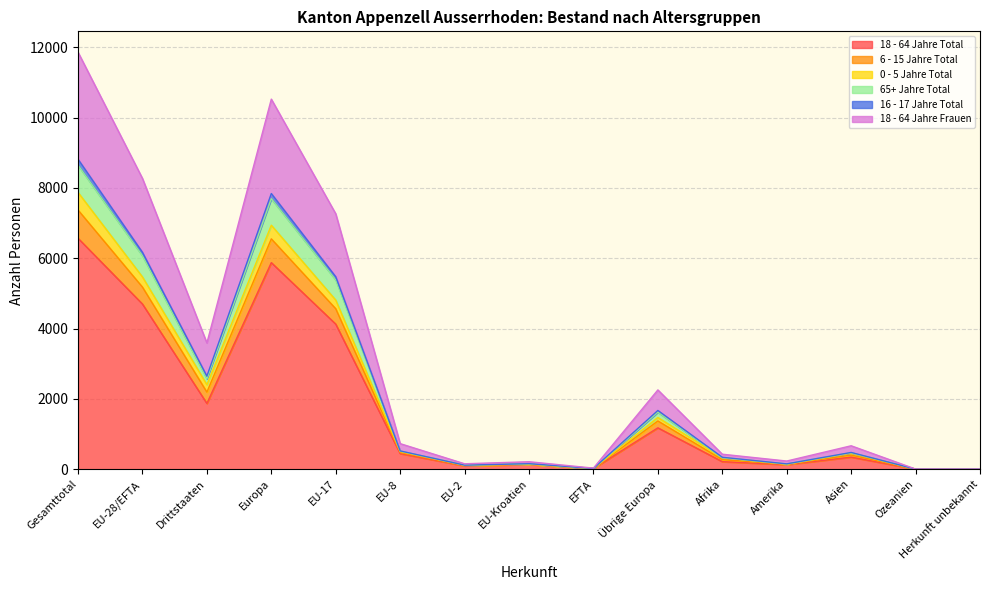

The 18 - 64 Jahre Total series shows 177 at Amerika. True or false?

False